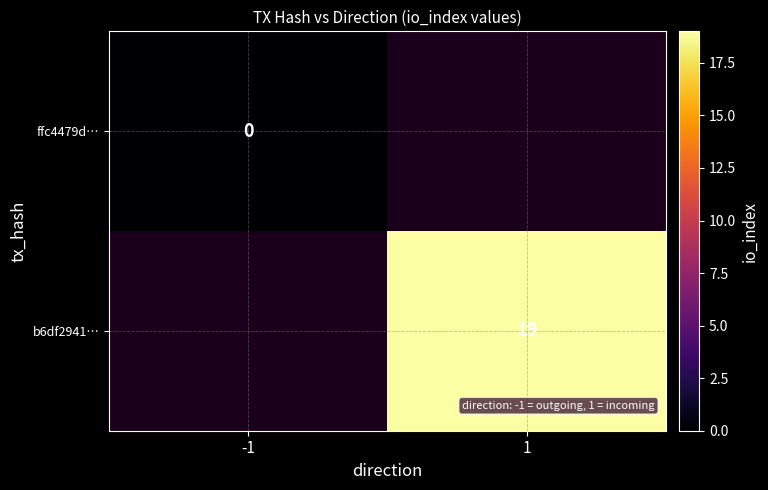

How many distinct data groups are displayed?

2